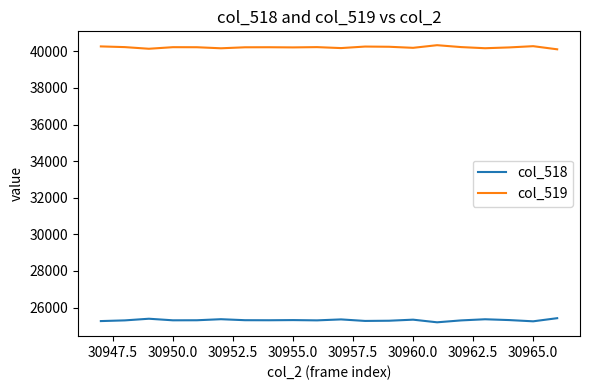

True or false: col_519 and col_518 intersect in this chart.

False